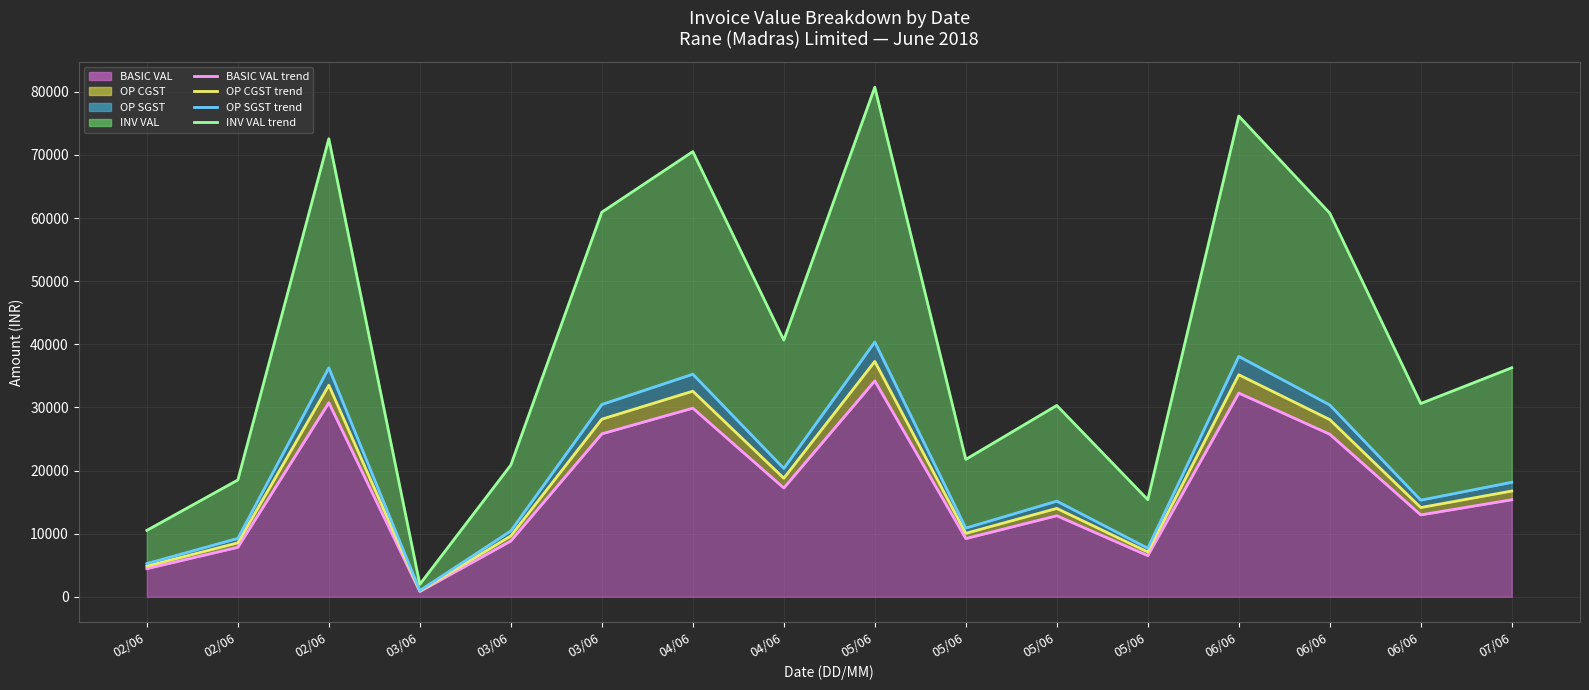

True or false: INV VAL (line) has a value of 4988.7 at 02/06.

False